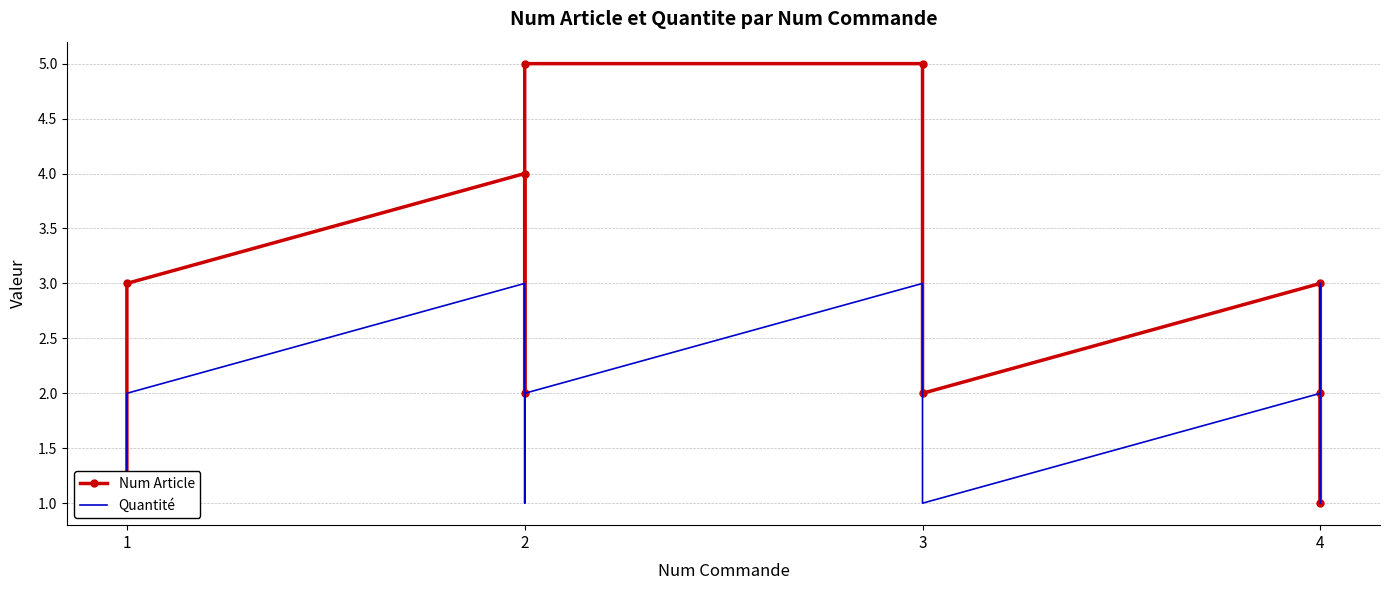

What is the approximate value of Num Article at 1?

1